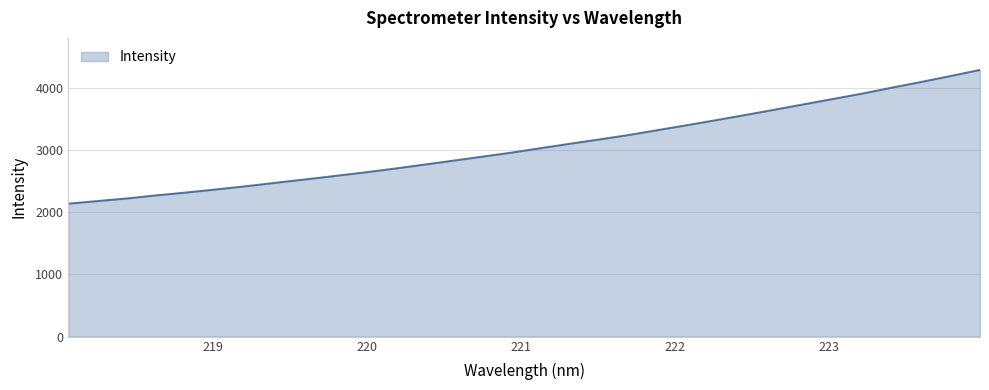

What is the difference between the second highest and second lowest values?

2012.4